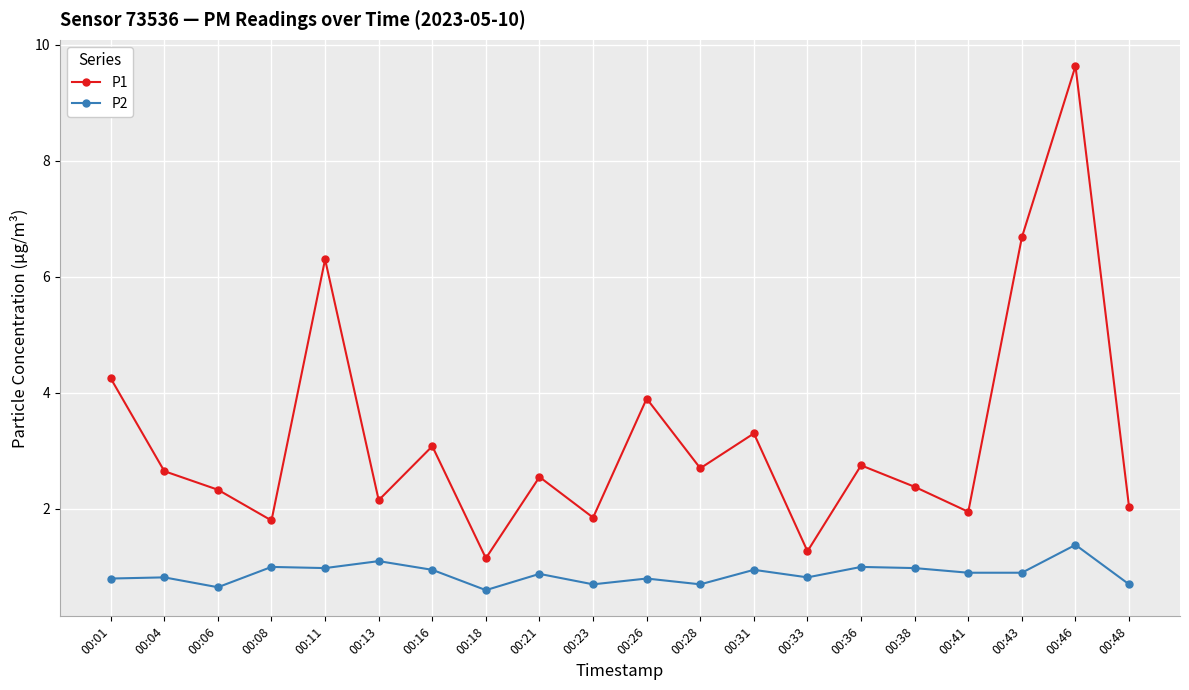

What is the difference between the second highest and second lowest values in the P1 series?

5.4